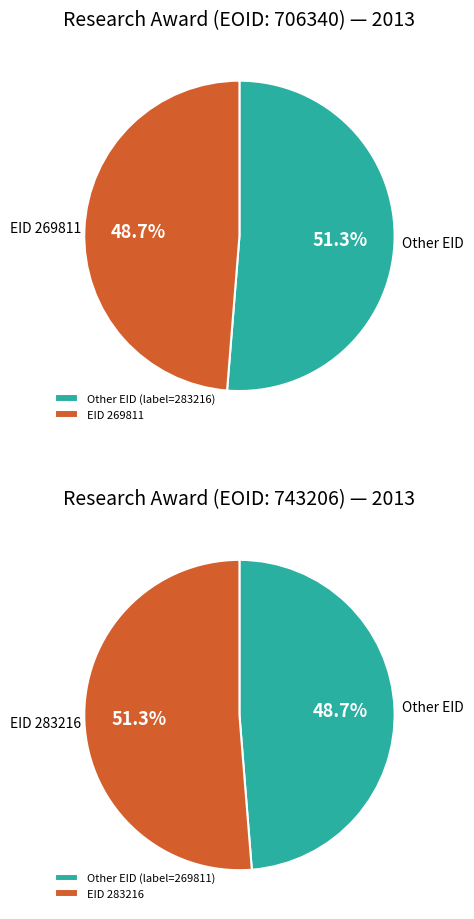

The 283216 slice represents 51% of the pie. True or false?

True